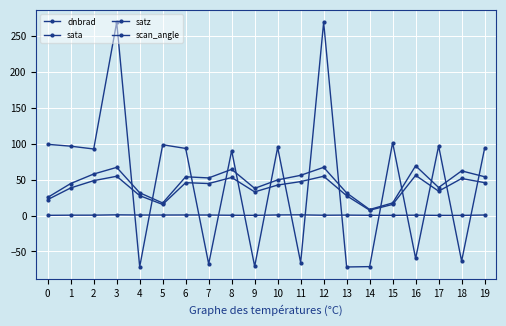

How many data points does each series have?

20